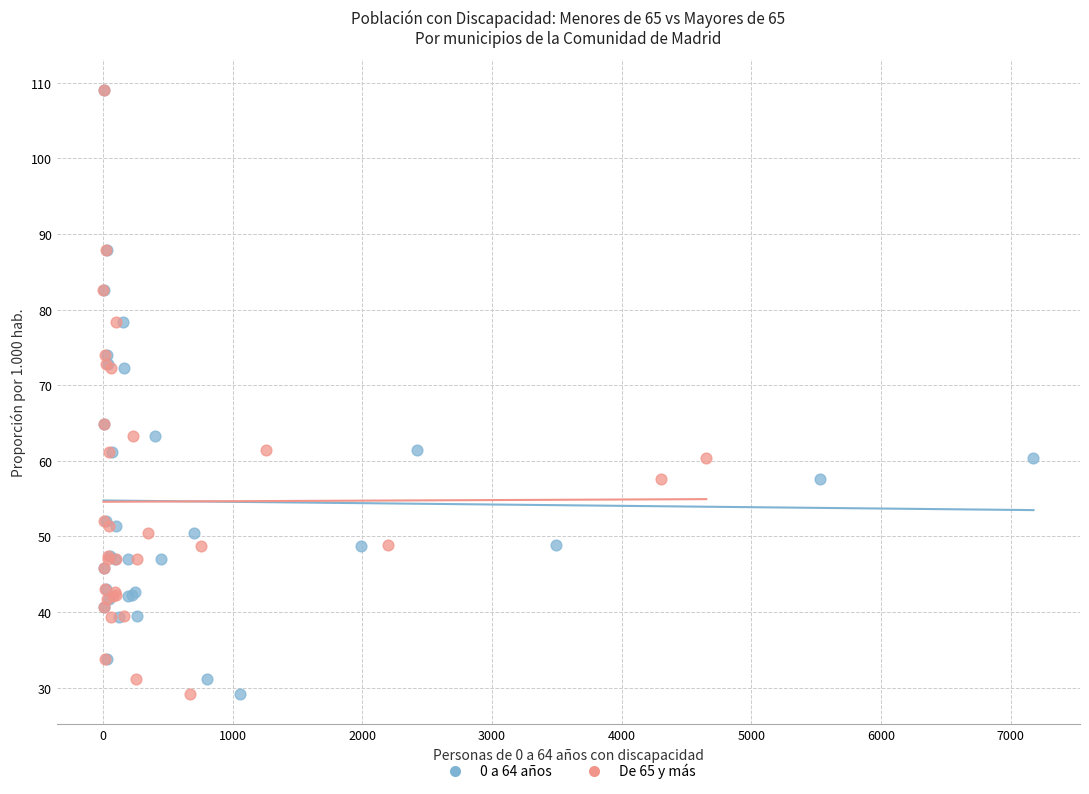

What are all the series names shown in the legend?

0 a 64 años, De 65 y más